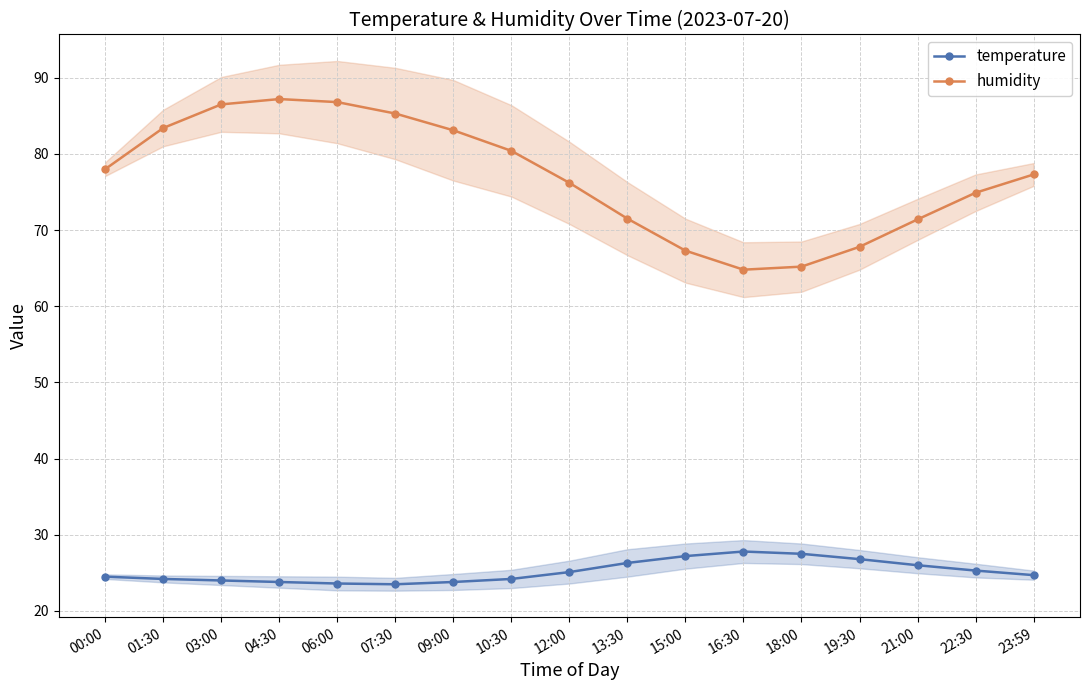

Reading right to left, what are all the values shown in this chart?

temperature: 23:59=24.7	22:30=25.3	21:00=26.0	19:30=26.8	18:00=27.5	16:30=27.8	15:00=27.2	13:30=26.3	12:00=25.1	10:30=24.2	09:00=23.8	07:30=23.5	06:00=23.6	04:30=23.8	03:00=24.0	01:30=24.2	00:00=24.5
humidity: 23:59=77.3	22:30=74.9	21:00=71.4	19:30=67.8	18:00=65.2	16:30=64.8	15:00=67.3	13:30=71.5	12:00=76.2	10:30=80.4	09:00=83.1	07:30=85.3	06:00=86.8	04:30=87.2	03:00=86.5	01:30=83.4	00:00=78.0